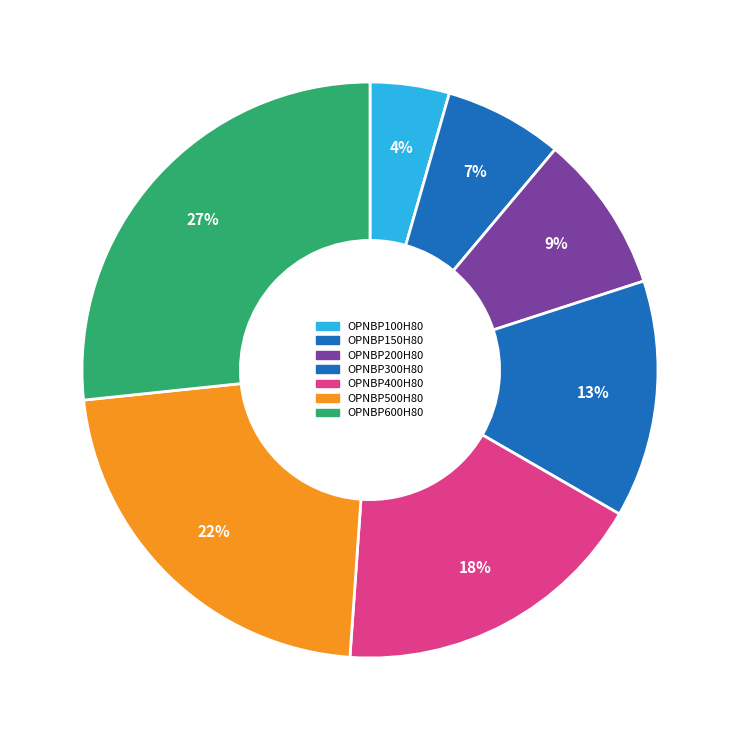

Is there a majority slice in this chart?

No